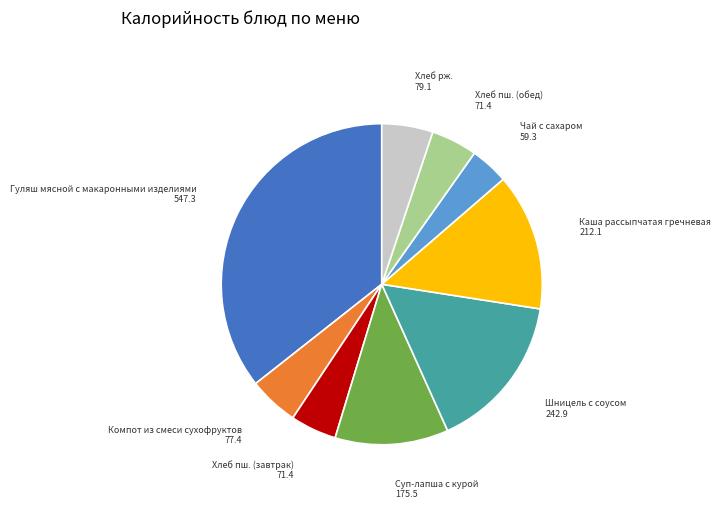

Does any single category account for the majority?

No